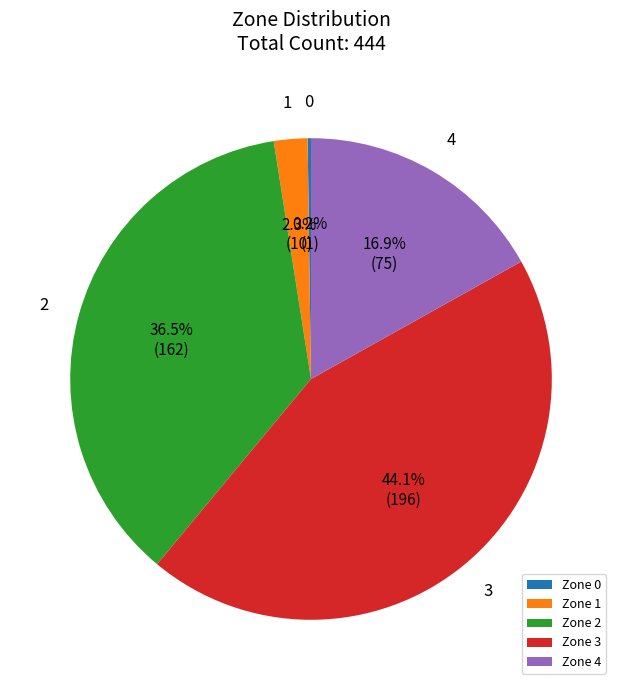

To the nearest percent, what is the average slice percentage?

20%